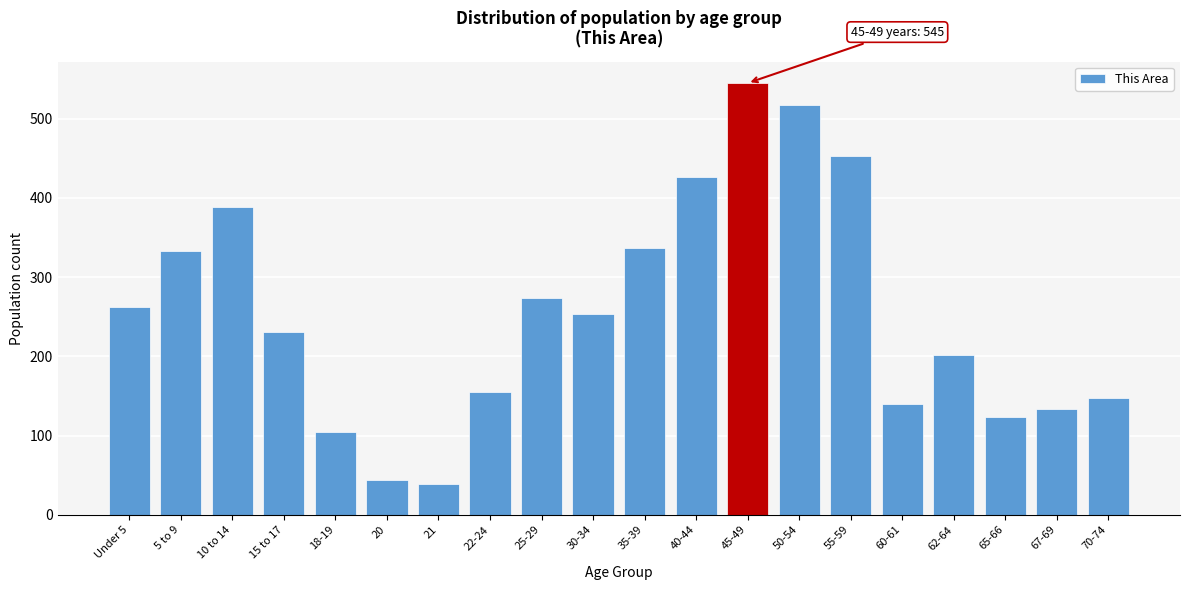

Reading left to right, extract all data points from this chart.

Under 5=262	5 to 9=333	10 to 14=389	15 to 17=231	18-19=104	20=44	21=39	22-24=155	25-29=274	30-34=253	35-39=337	40-44=427	45-49=545	50-54=517	55-59=453	60-61=140	62-64=202	65-66=124	67-69=133	70-74=148